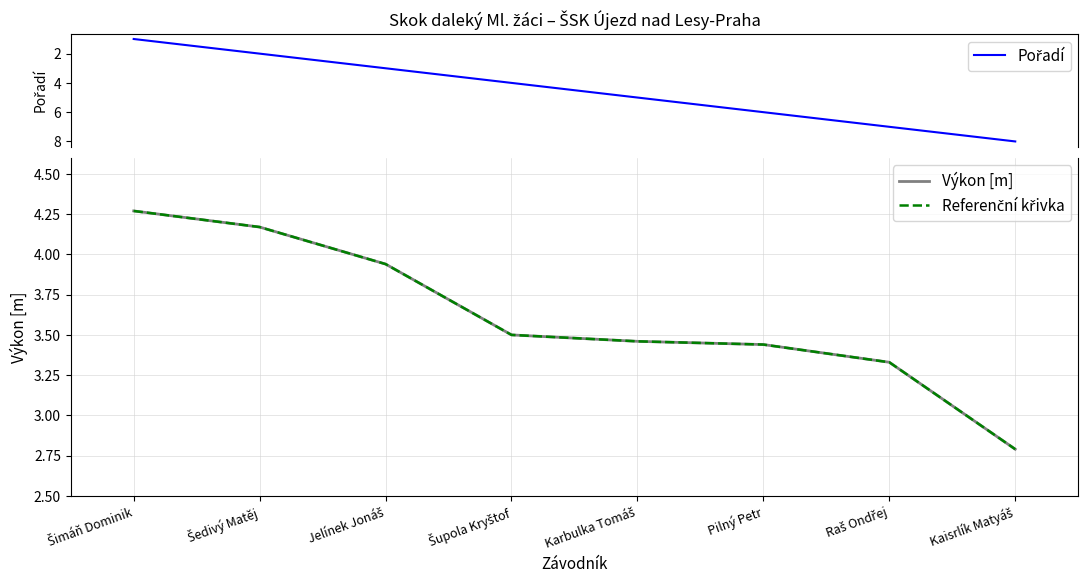

The Referenční křivka series shows 4.6 at Raš Ondřej. True or false?

False